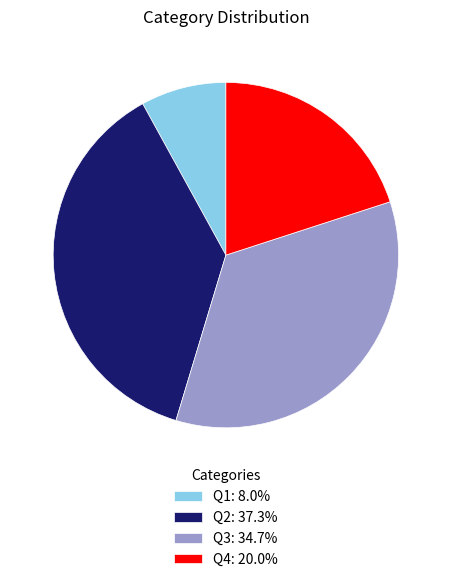

Is there any slice that represents more than half of the pie?

No